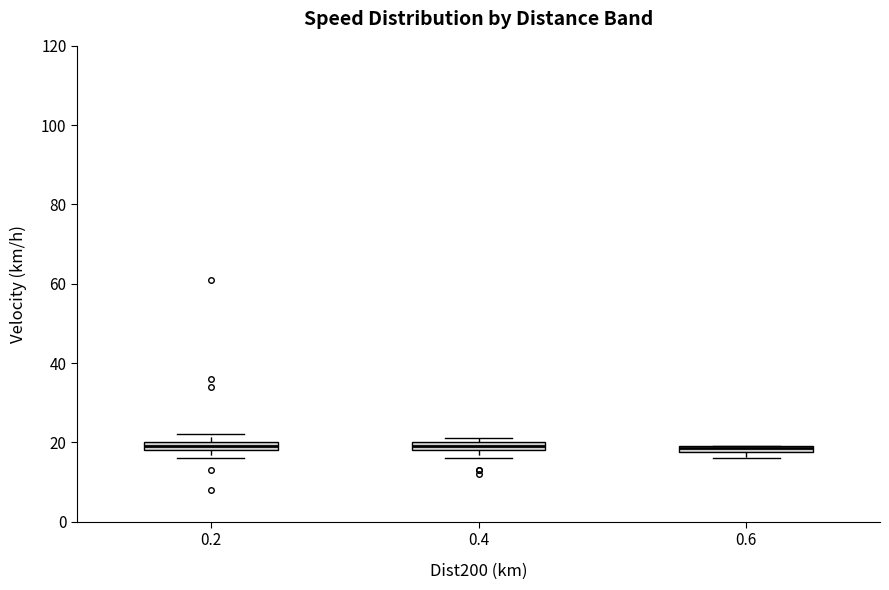

Where is the lower edge of the box at x = 0.2 on the y-axis? The values are not printed on the chart, so give them approximately, as read against the axis.

18